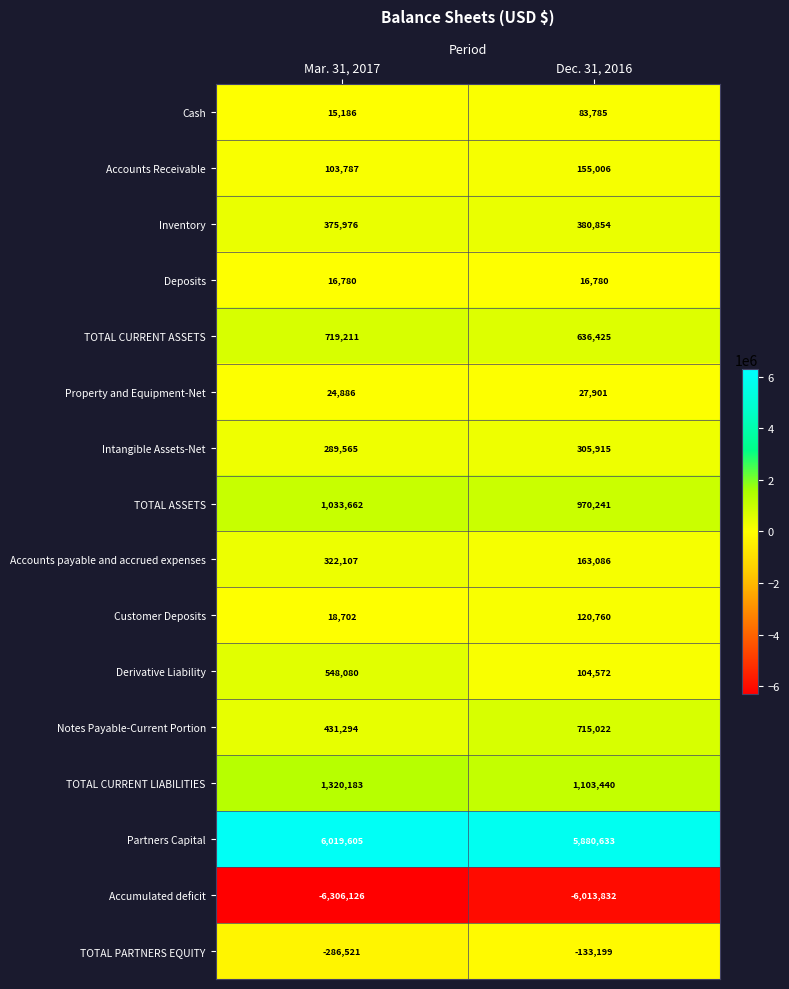

At which category is the sum across all series the highest?

Mar. 31, 2017